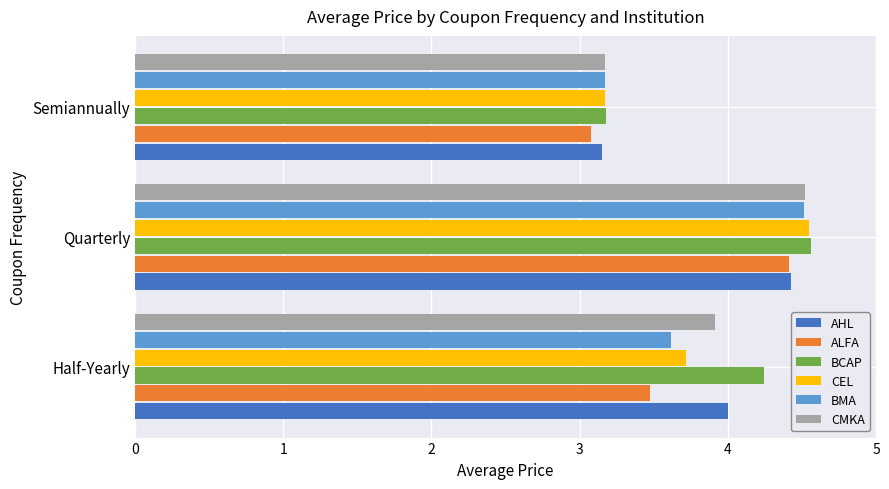

What is the sum of all BCAP values?

12.0